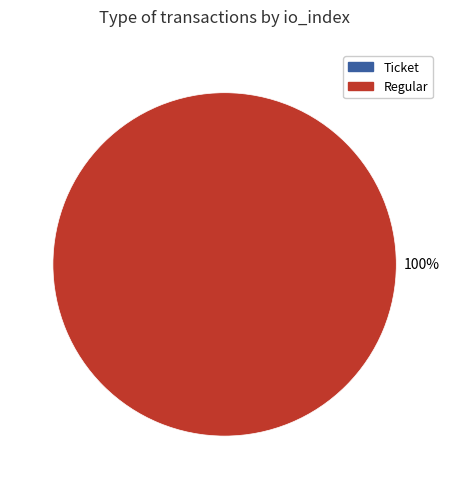

Which has a higher value, Regular or Ticket?

Regular